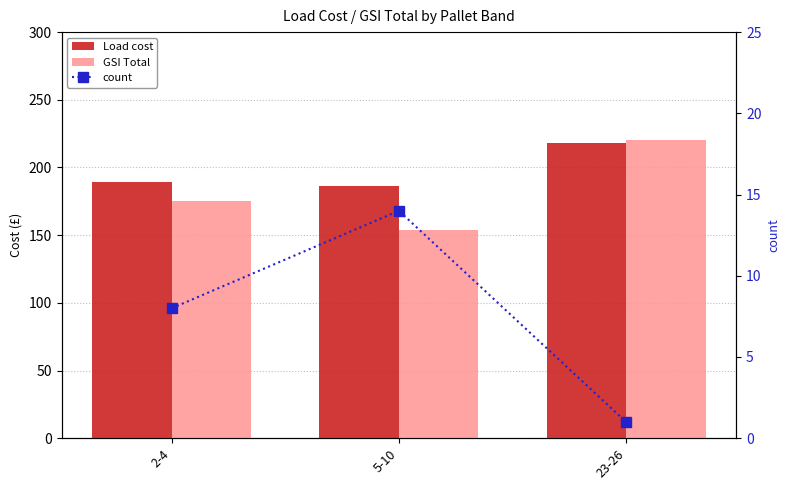

Between 5-10 and 23-26, which series saw the biggest shift?

GSI Total